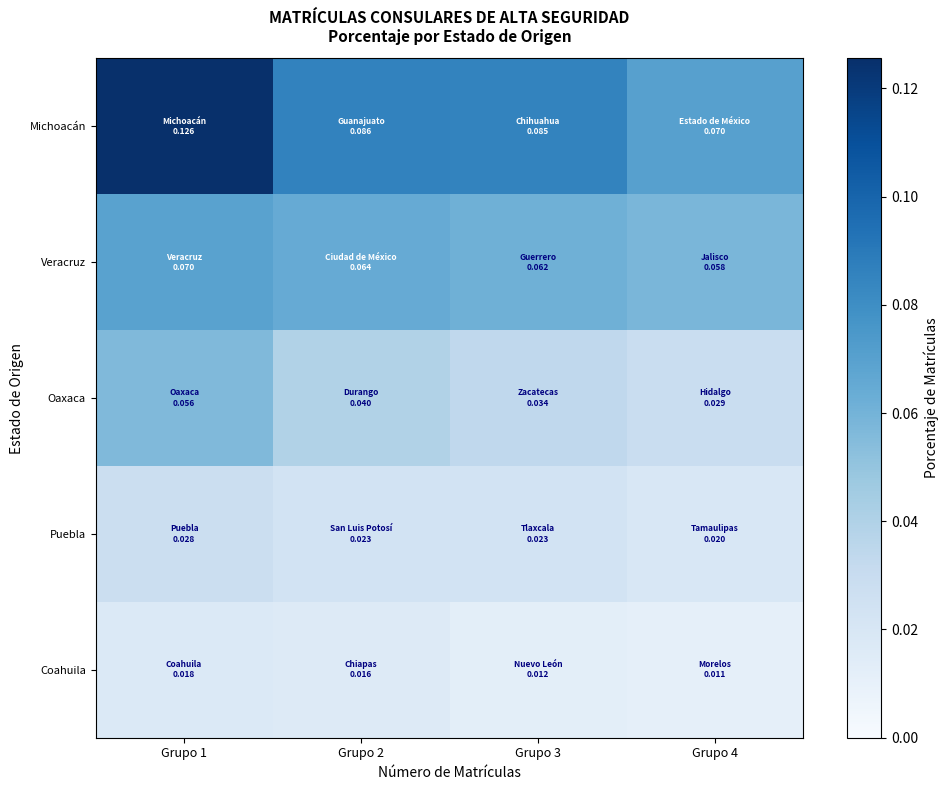

List the series in order of their peak value, lowest first.

Coahuila, Puebla, Oaxaca, Veracruz, Michoacán